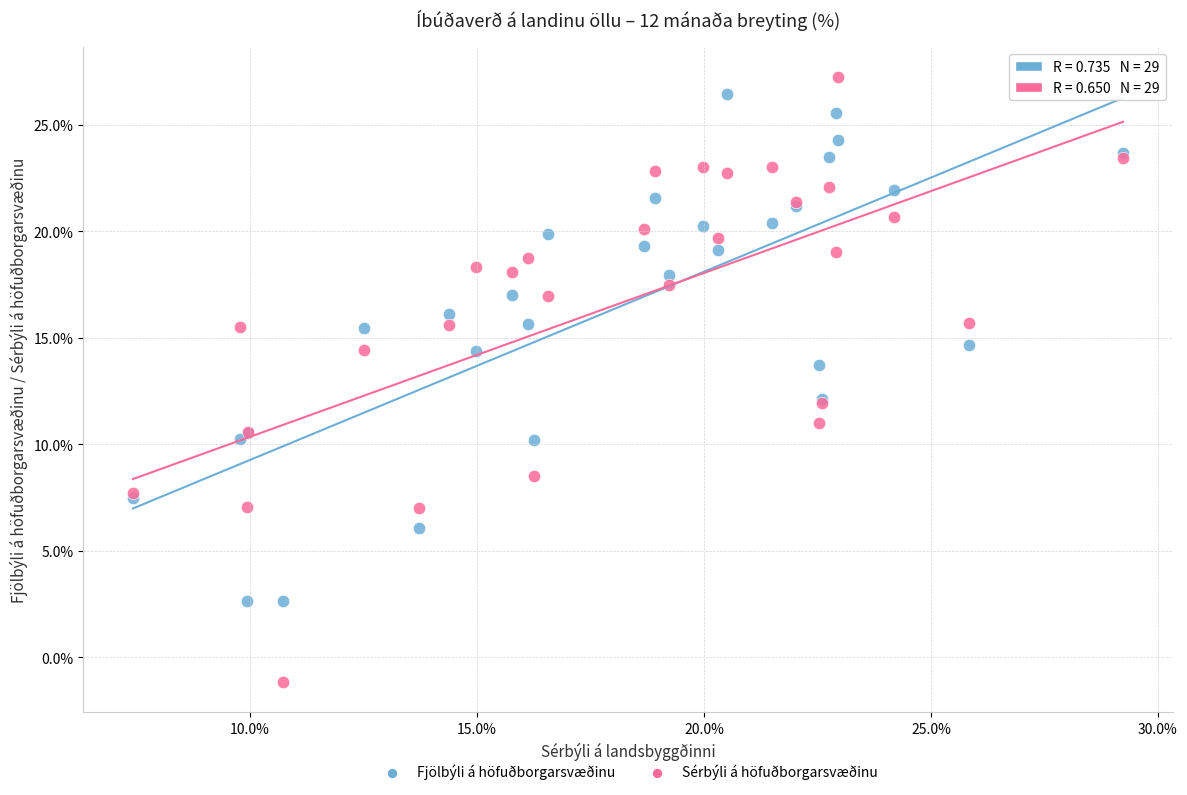

Which series reaches the minimum Y coordinate?

Sérbýli á höfuðborgarsvæðinu